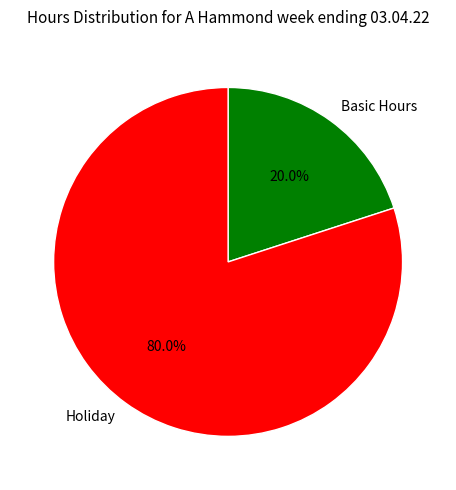

What is the majority slice?

Holiday